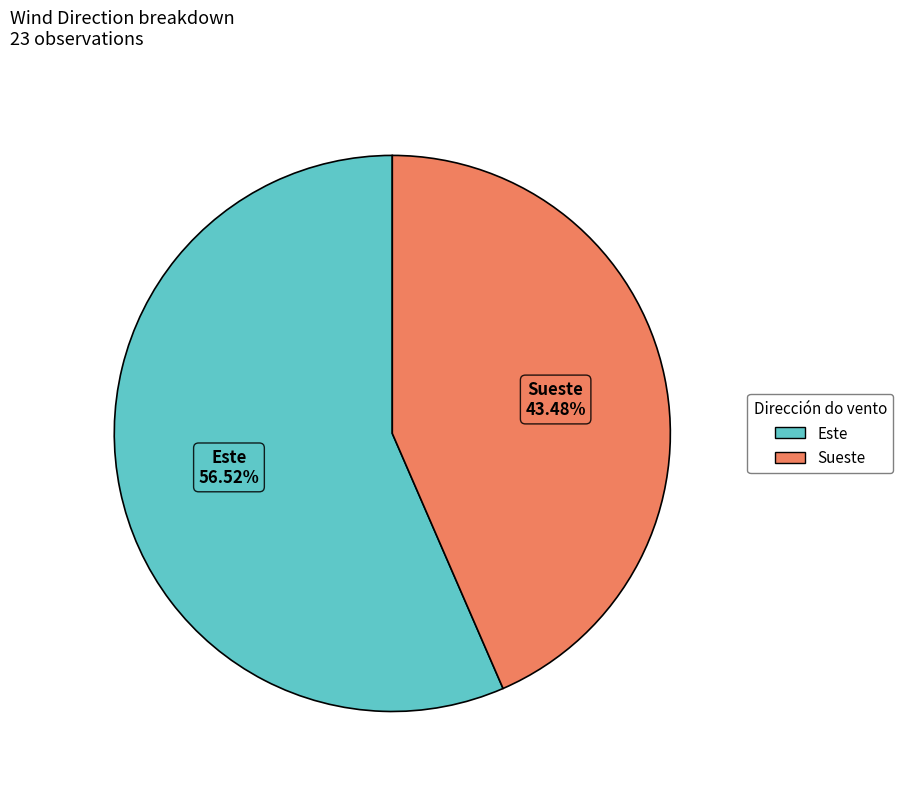

Do Este and Sueste together represent more than half of the pie?

Yes